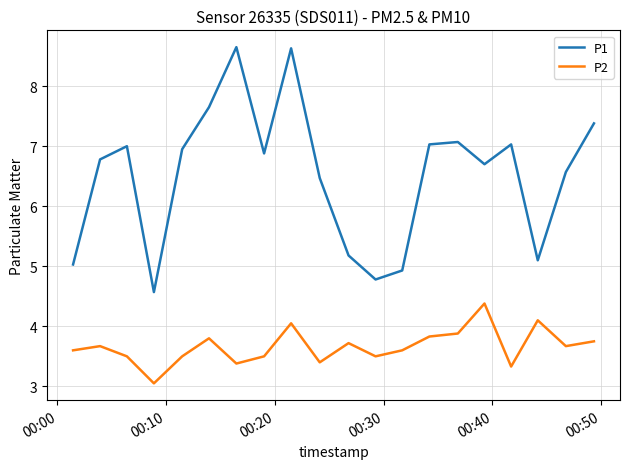

What is the difference between the maximum and minimum values in the P1 series?

4.1